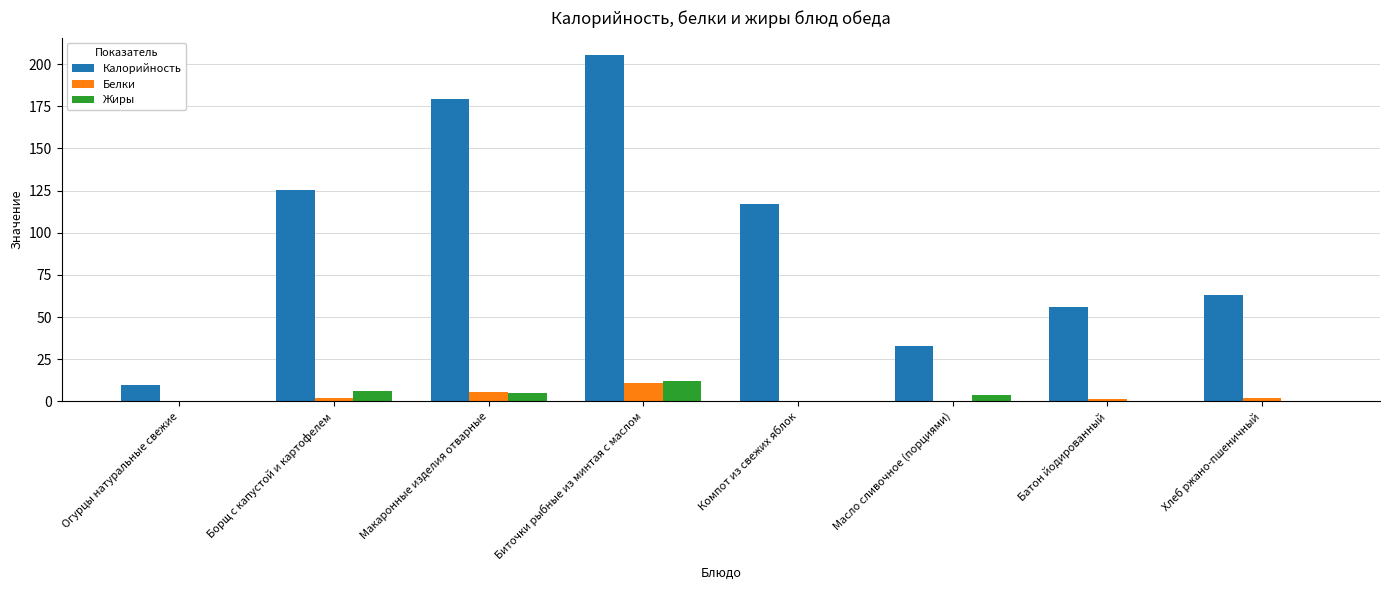

At which label is Белки closest to 5?

Макаронные изделия отварные